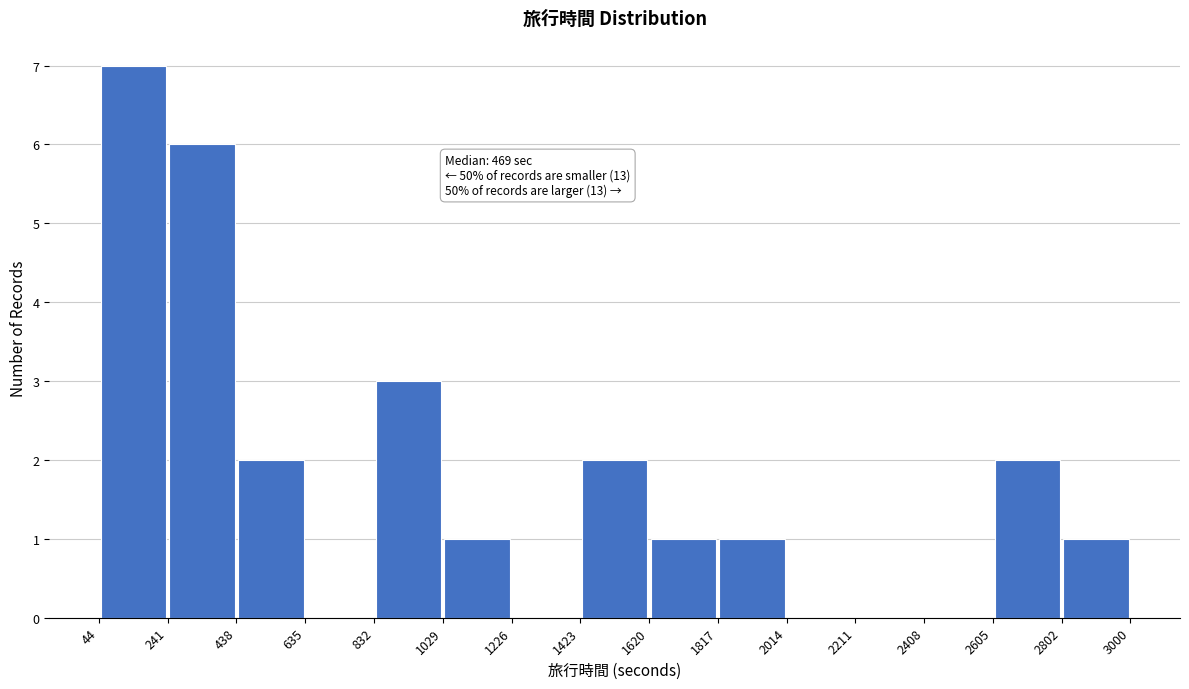

Which range on the x-axis has the tallest bar?

44 to 241